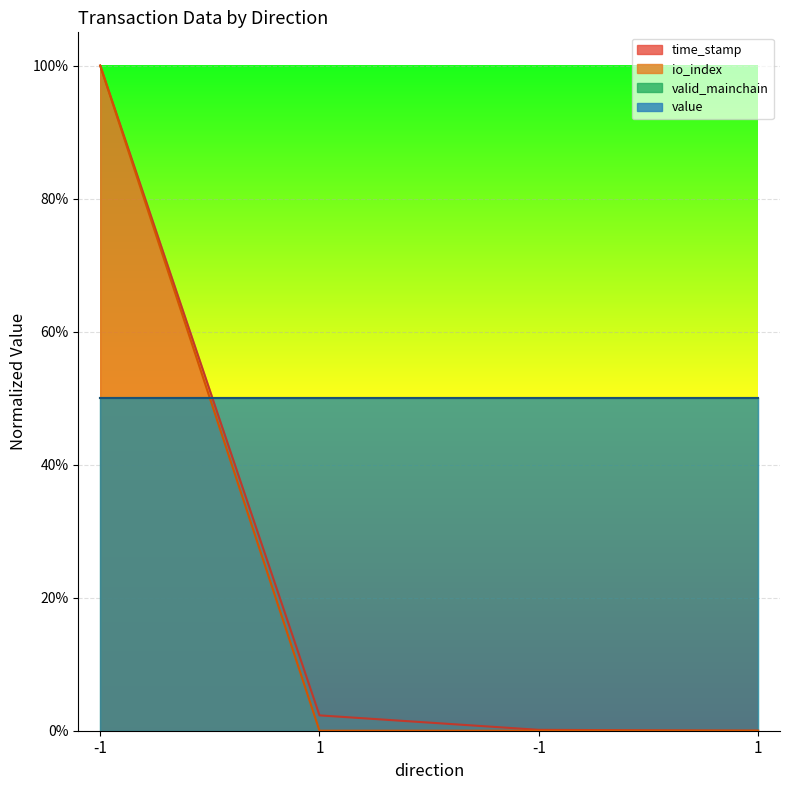

Which has a higher value, -1 or 1?

-1